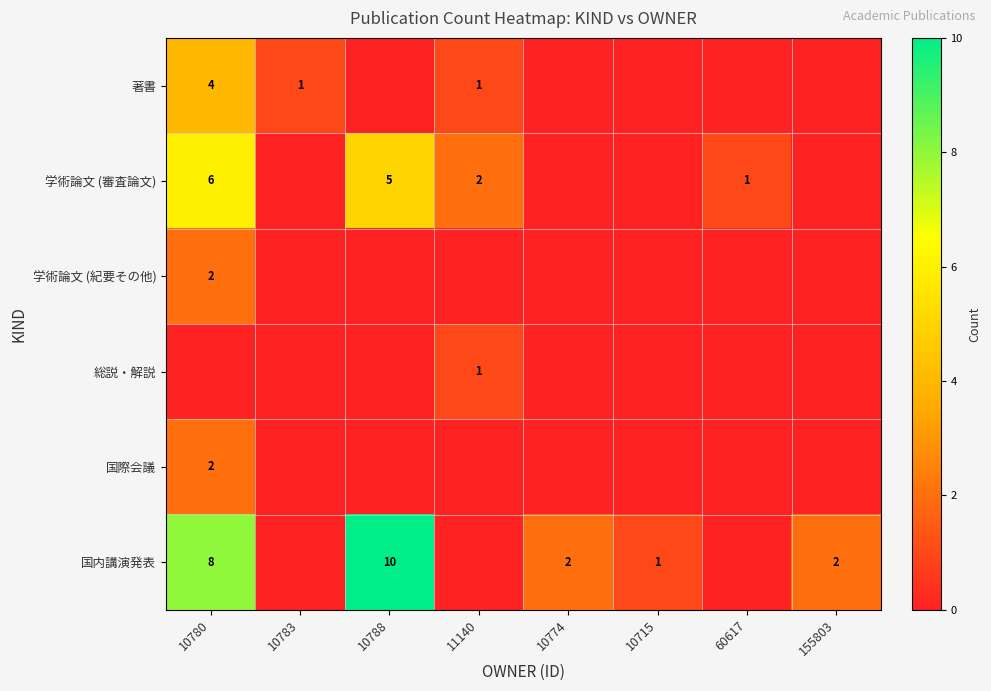

Where is 総説・解説 nearest to the value 0?

10780